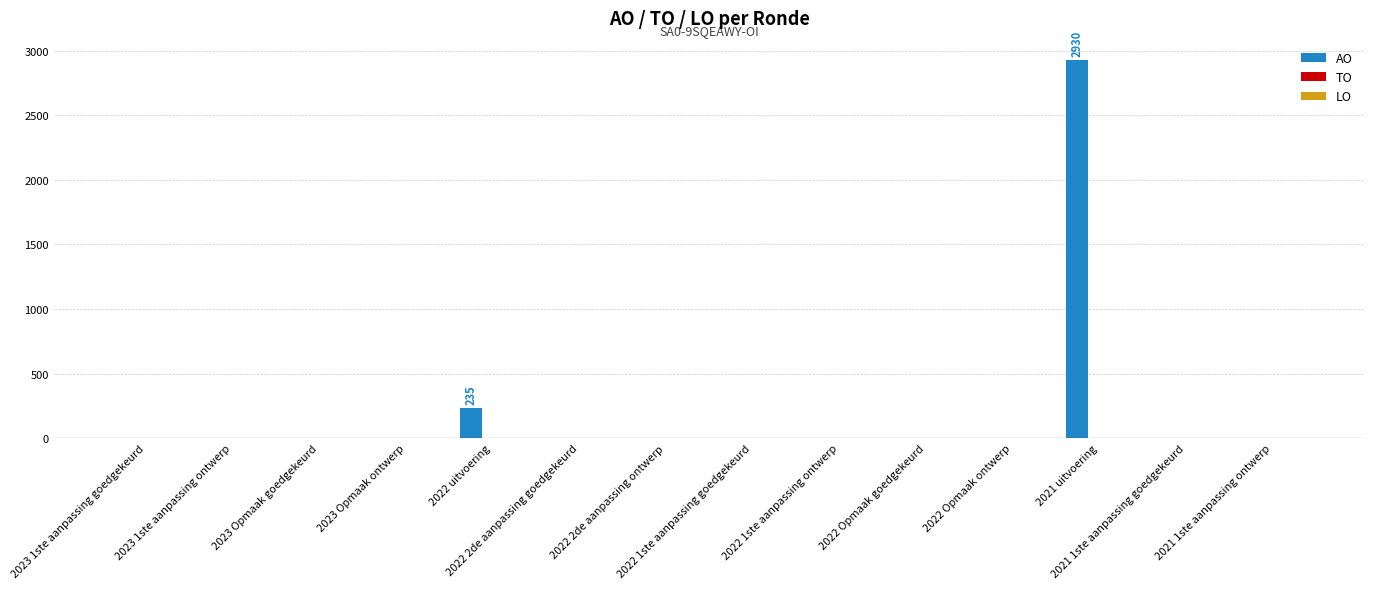

What is the greatest value displayed?

2930